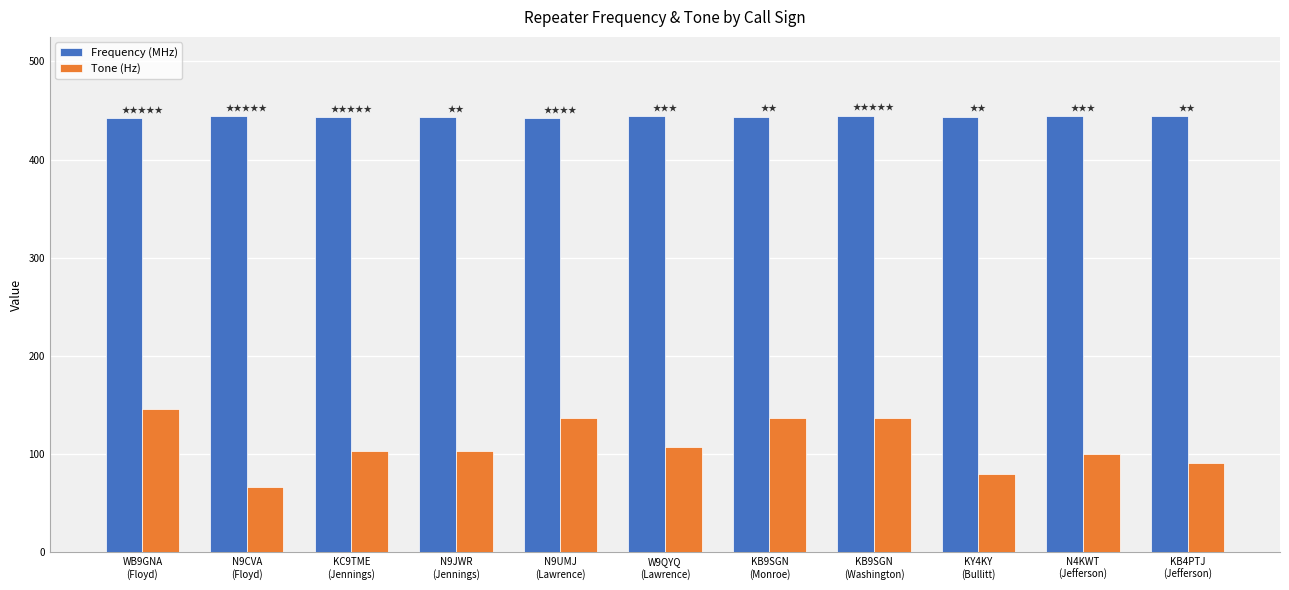

Which series has the widest spread of values?

Tone (Hz)